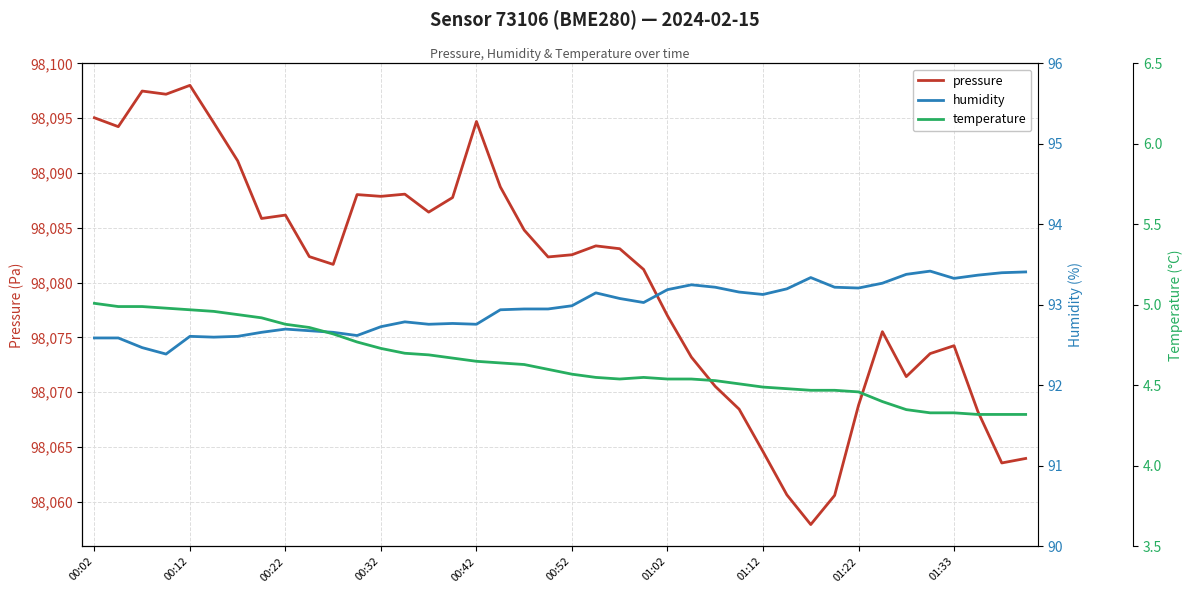

Which has a higher value, 13 or 17?

17